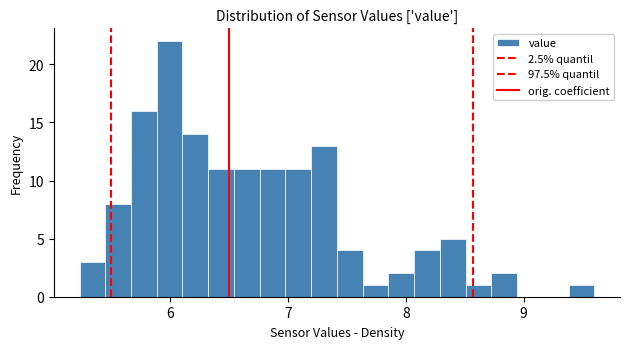

Around what value on the x-axis is the tallest bar? Give the approximate position of its centre, as read against the axis.

6.0